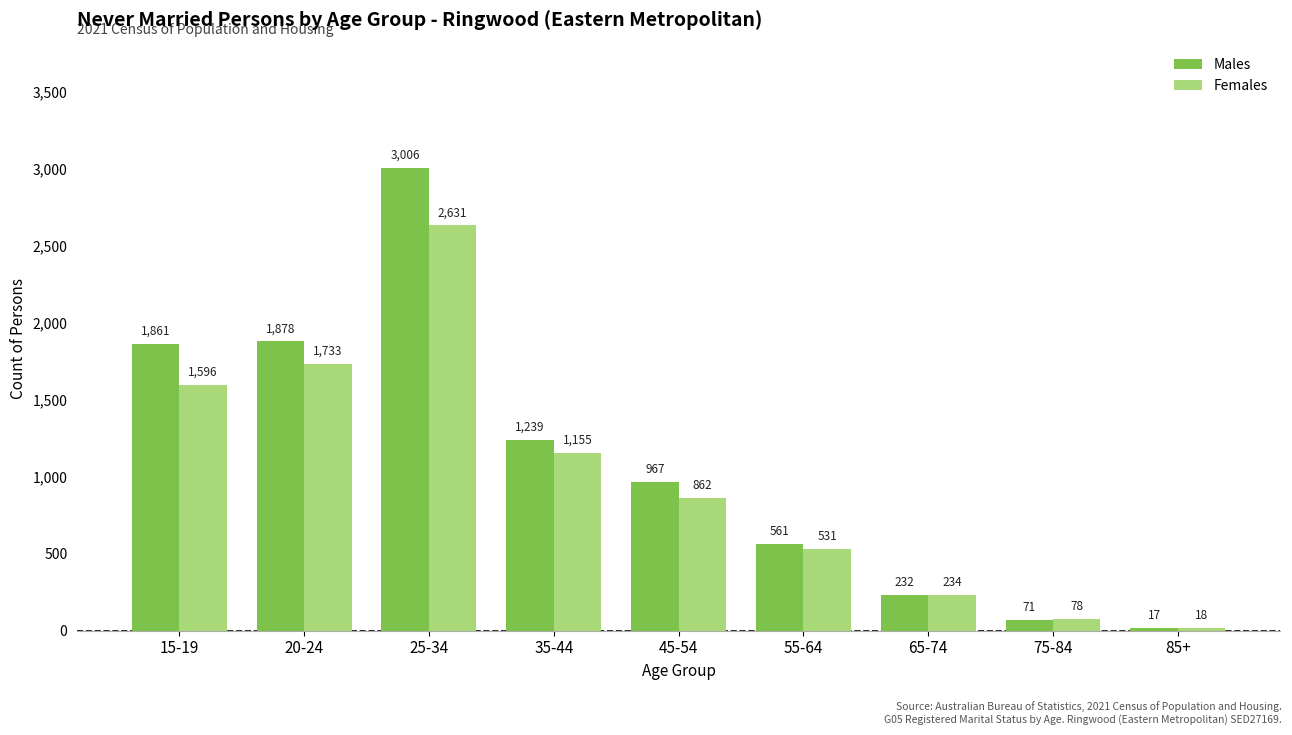

The Females series shows 4043 at 25-34. True or false?

False